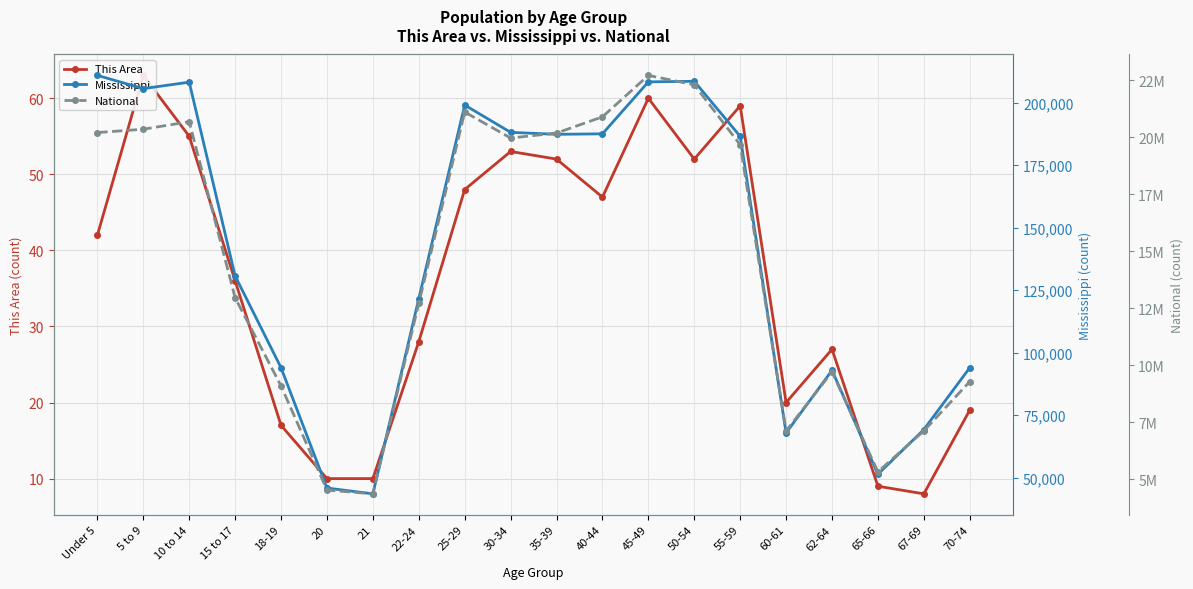

What position from the left is 18-19?

5